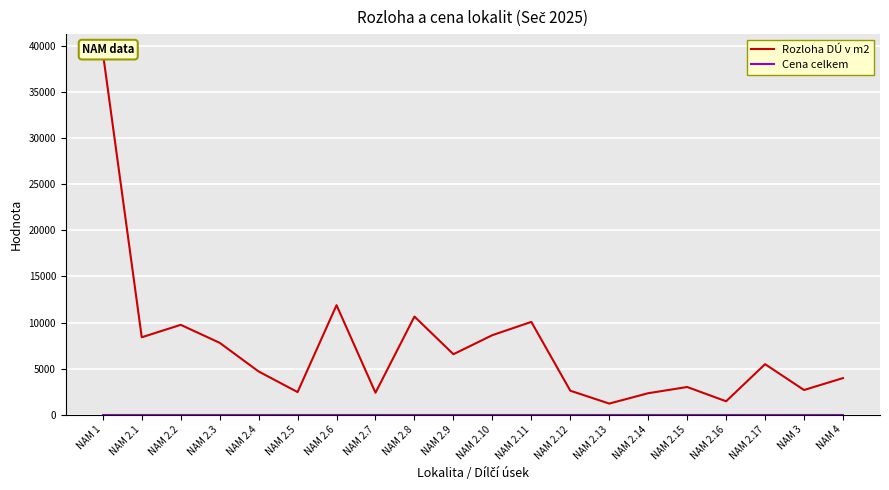

Is this an area chart (filled region under the line)?

No